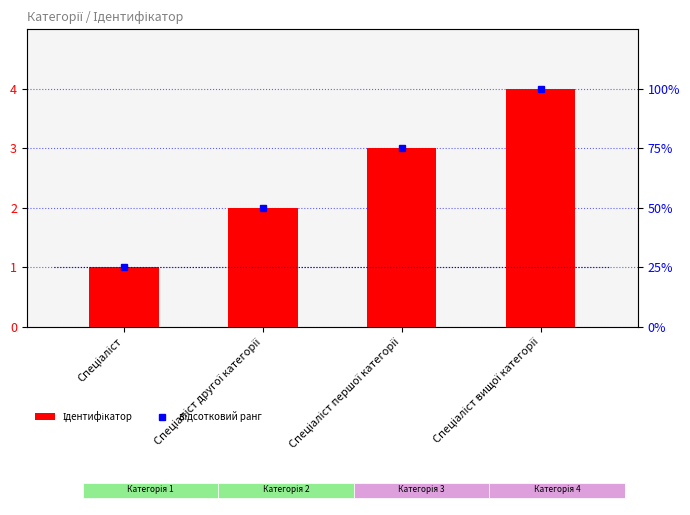

Between Спеціаліст першої категорії and Спеціаліст вищої категорії, which series saw the biggest shift?

Ідентифікатор